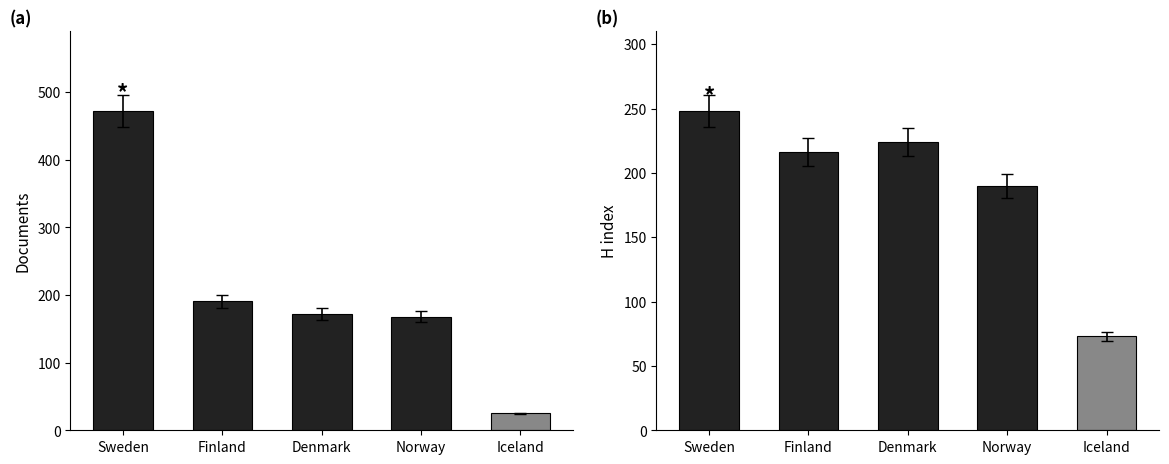

At which category is the sum across all series the highest?

Sweden